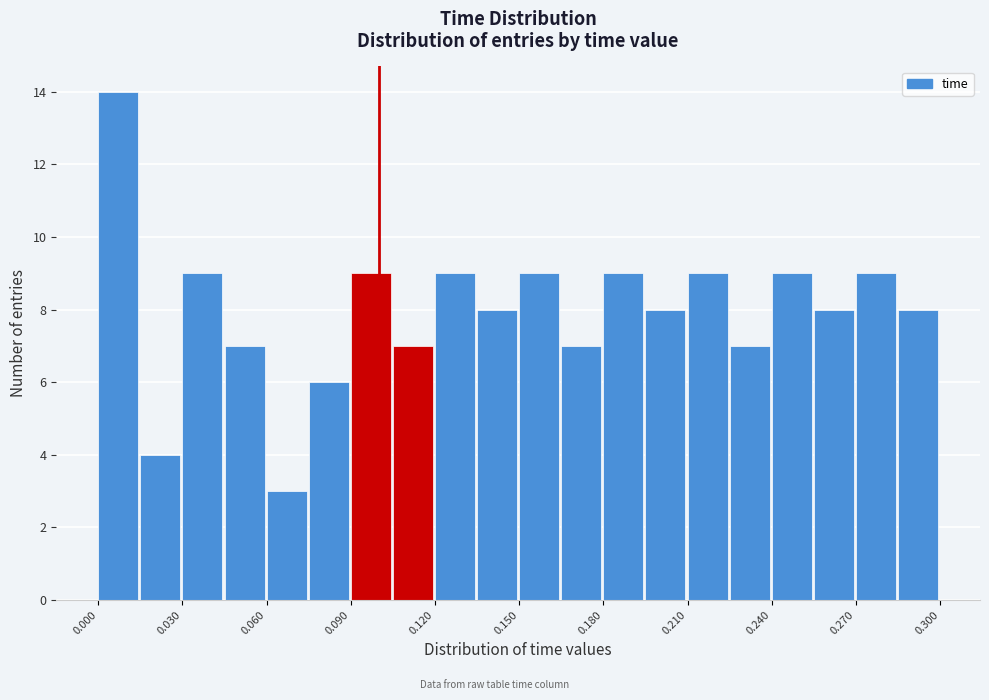

Read against the x-axis, roughly where is the centre of the tallest bar?

0.005